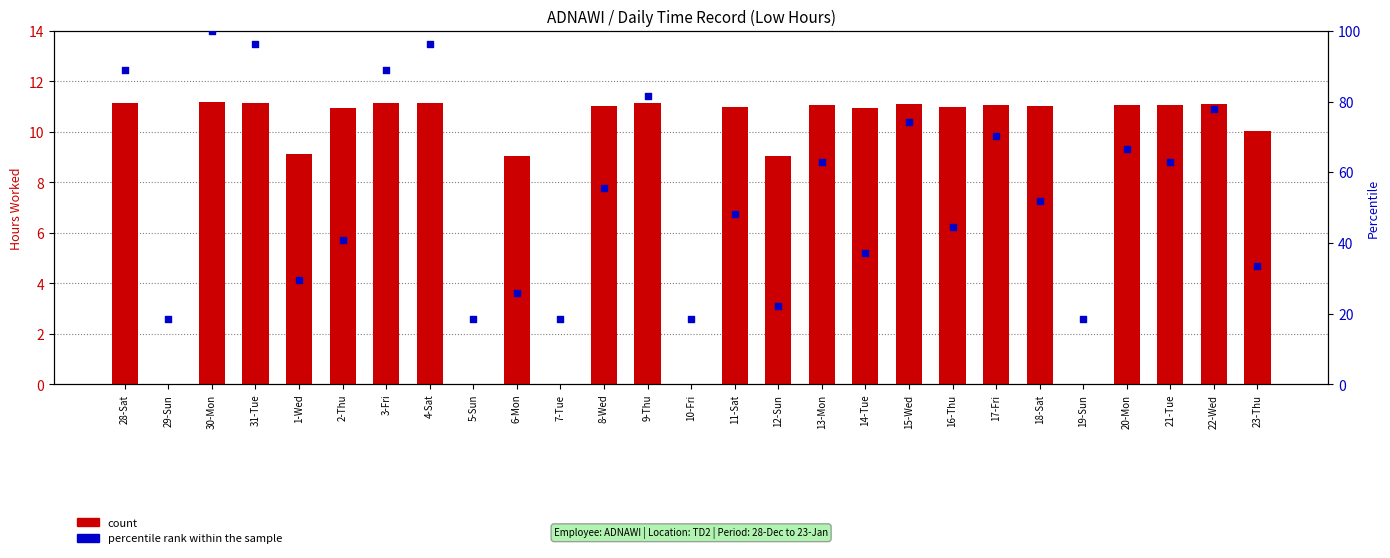

What is the total value across all series at 14-Tue?

48.0